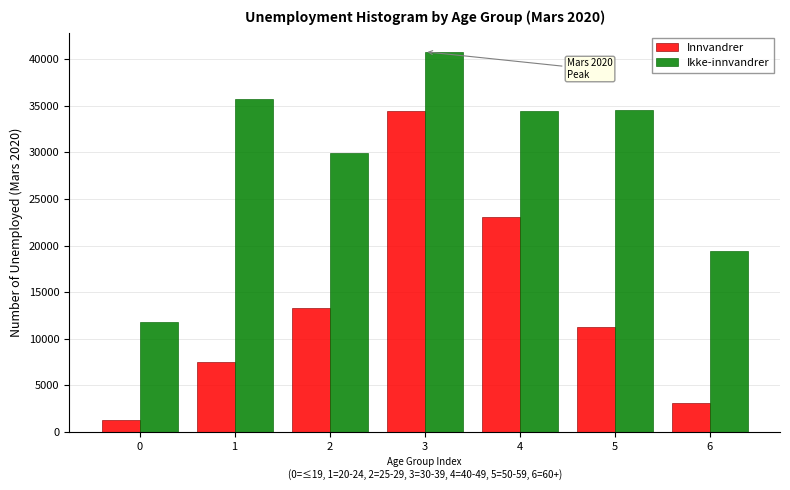

Rank the series at 4 from highest to lowest value.

Ikke-innvandrer, Innvandrer